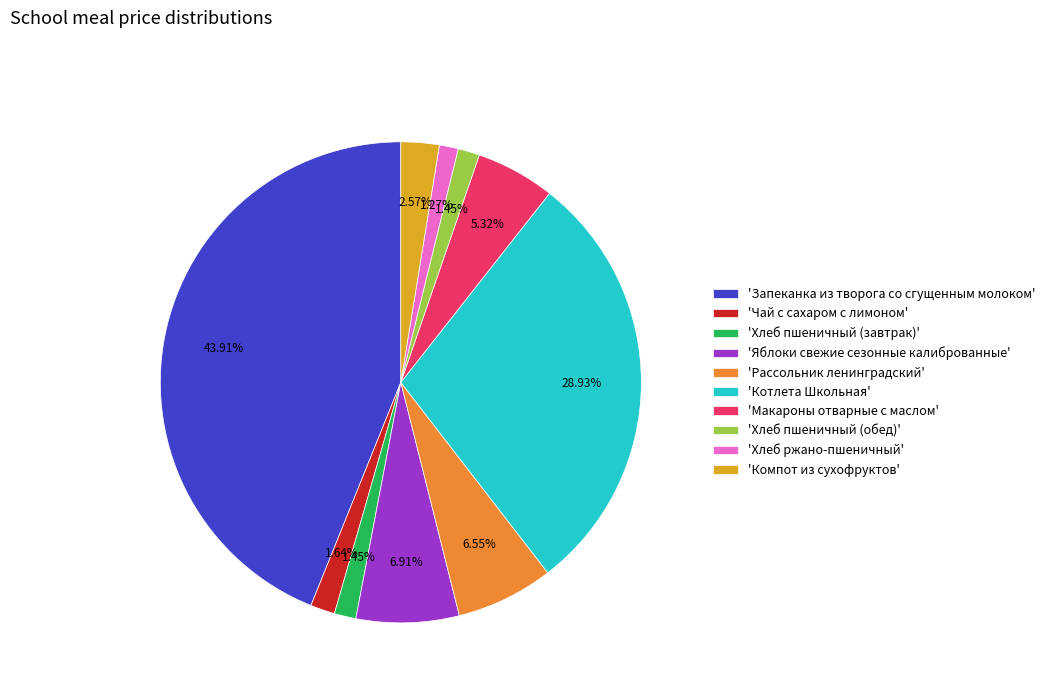

How many segments does this pie chart have?

10